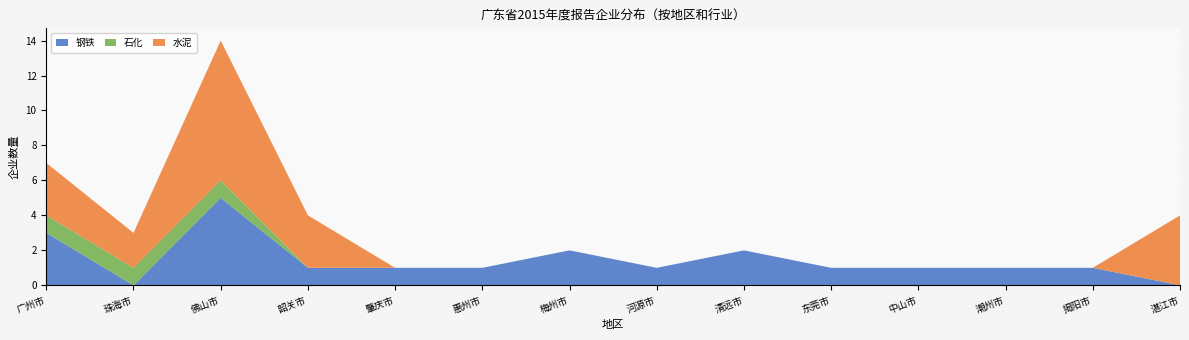

Reading left to right, list all the values displayed in this chart.

钢铁: 广州市=3	珠海市=0	佛山市=5	韶关市=1	肇庆市=1	惠州市=1	梅州市=2	河源市=1	清远市=2	东莞市=1	中山市=1	潮州市=1	揭阳市=1	湛江市=0
石化: 广州市=1	珠海市=1	佛山市=1	韶关市=0	肇庆市=0	惠州市=0	梅州市=0	河源市=0	清远市=0	东莞市=0	中山市=0	潮州市=0	揭阳市=0	湛江市=0
水泥: 广州市=3	珠海市=2	佛山市=8	韶关市=3	肇庆市=0	惠州市=0	梅州市=0	河源市=0	清远市=0	东莞市=0	中山市=0	潮州市=0	揭阳市=0	湛江市=4